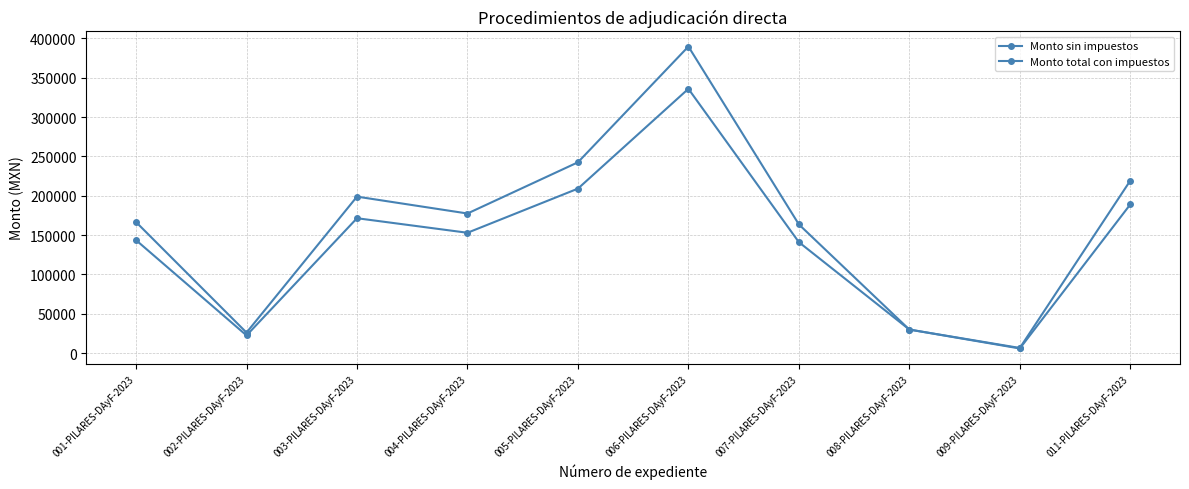

How many interior local peaks does the Monto total con impuestos series have?

2